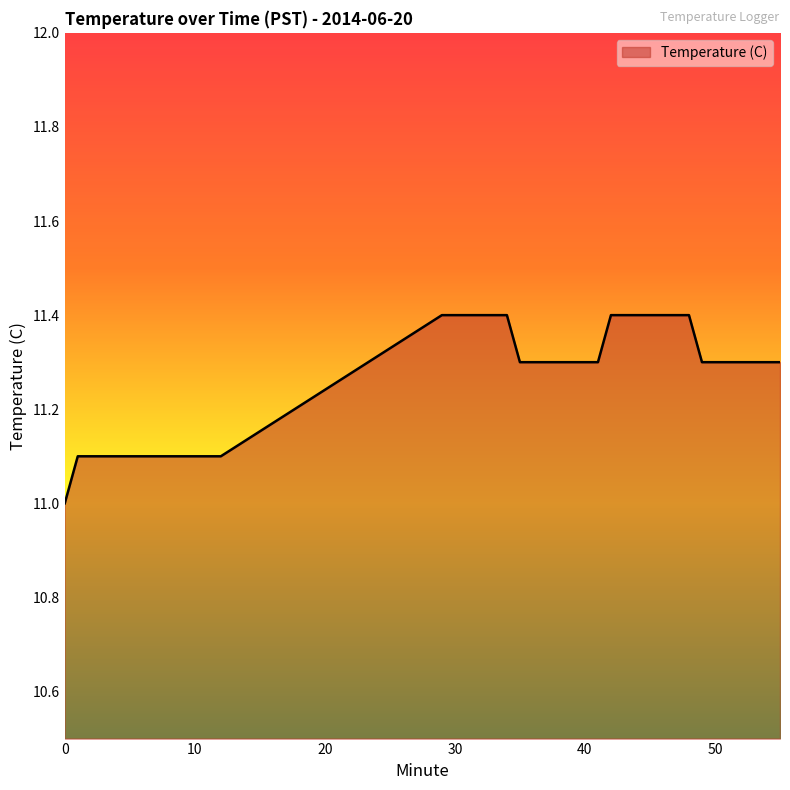

What is the minimum value shown in the chart?

11.0